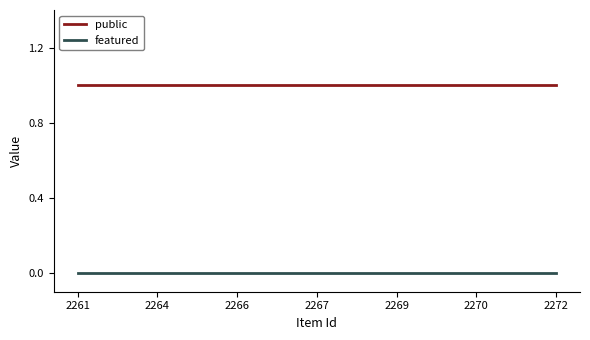

True or false: featured and public cross at least once.

False